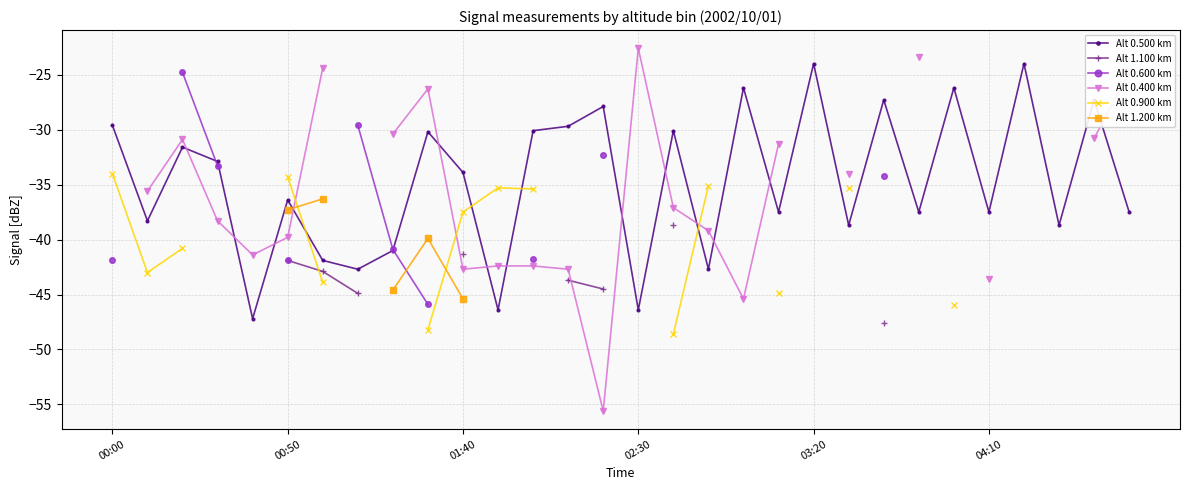

The value of Alt 0.500 km at 02:30 is -46.4. True or false?

True